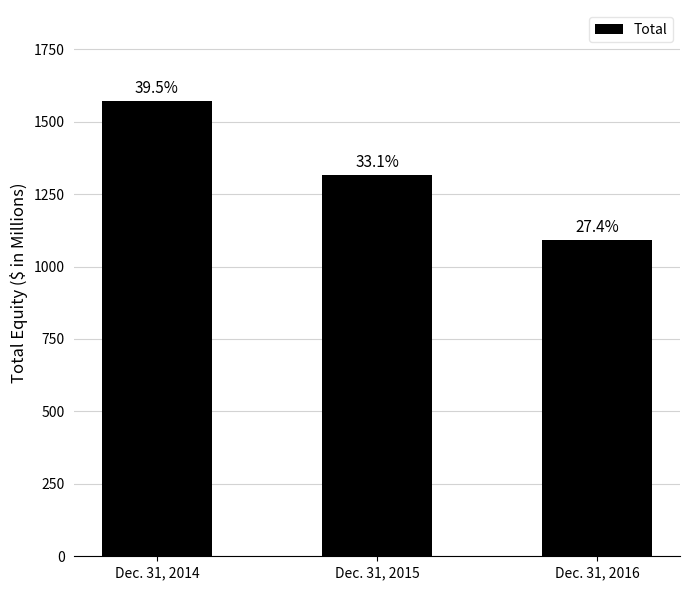

What is the average value?

1326